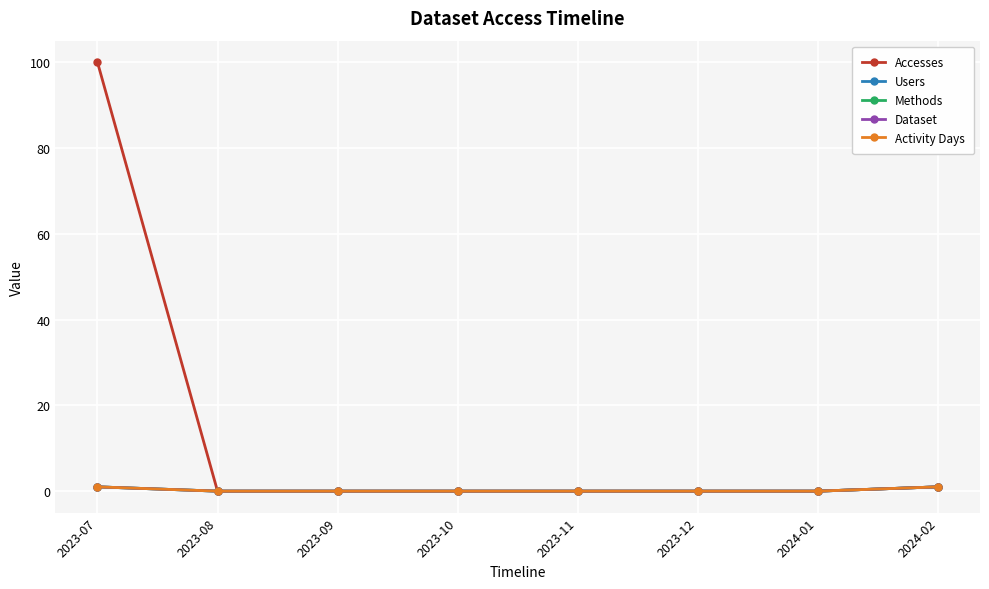

Rank the series by their maximum value, from lowest to highest.

Users, Methods, Dataset, Activity Days, Accesses